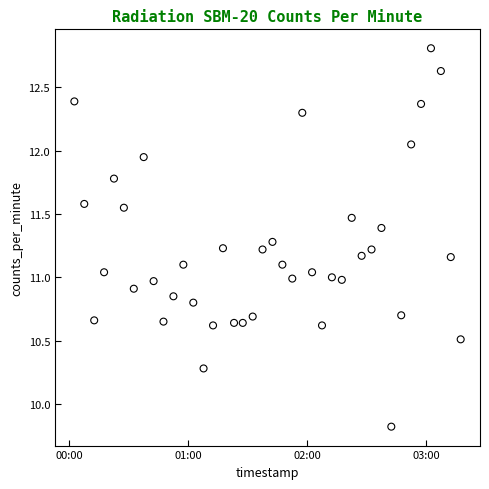

What is the range of Y values (max minus min)?

3.0